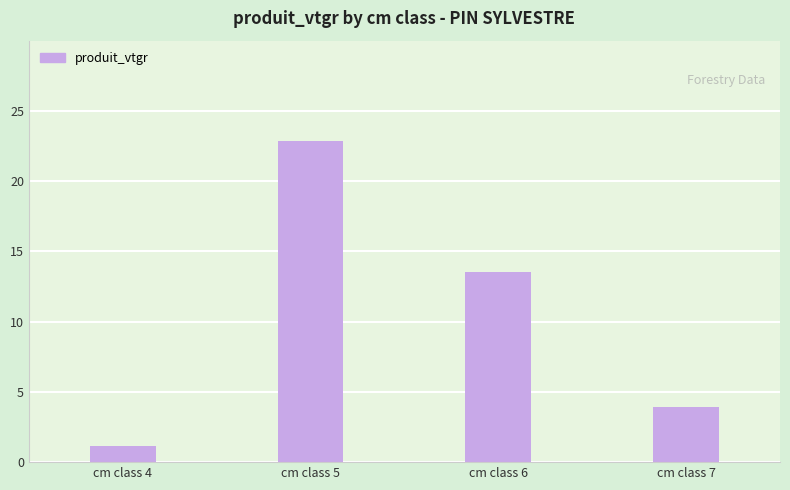

Which category has the lowest value across all series?

cm class 4